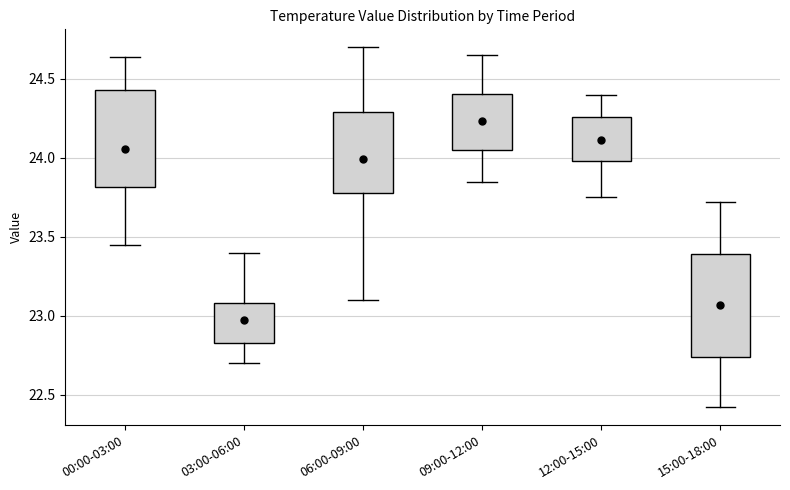

Reading left to right, read every box against the y-axis: the position of its median line, the range the box covers, and the ends of its whiskers. The values are not printed on the chart, so give them approximately, as read against the axis.

00:00-03:00: median 23.95, box 23.80 to 24.45, whiskers 23.45 to 24.65
03:00-06:00: median 22.95, box 22.85 to 23.10, whiskers 22.70 to 23.40
06:00-09:00: median 24.05, box 23.80 to 24.30, whiskers 23.10 to 24.70
09:00-12:00: median 24.20, box 24.05 to 24.40, whiskers 23.85 to 24.65
12:00-15:00: median 24.10, box 24.00 to 24.25, whiskers 23.75 to 24.40
15:00-18:00: median 23.05, box 22.75 to 23.40, whiskers 22.40 to 23.70